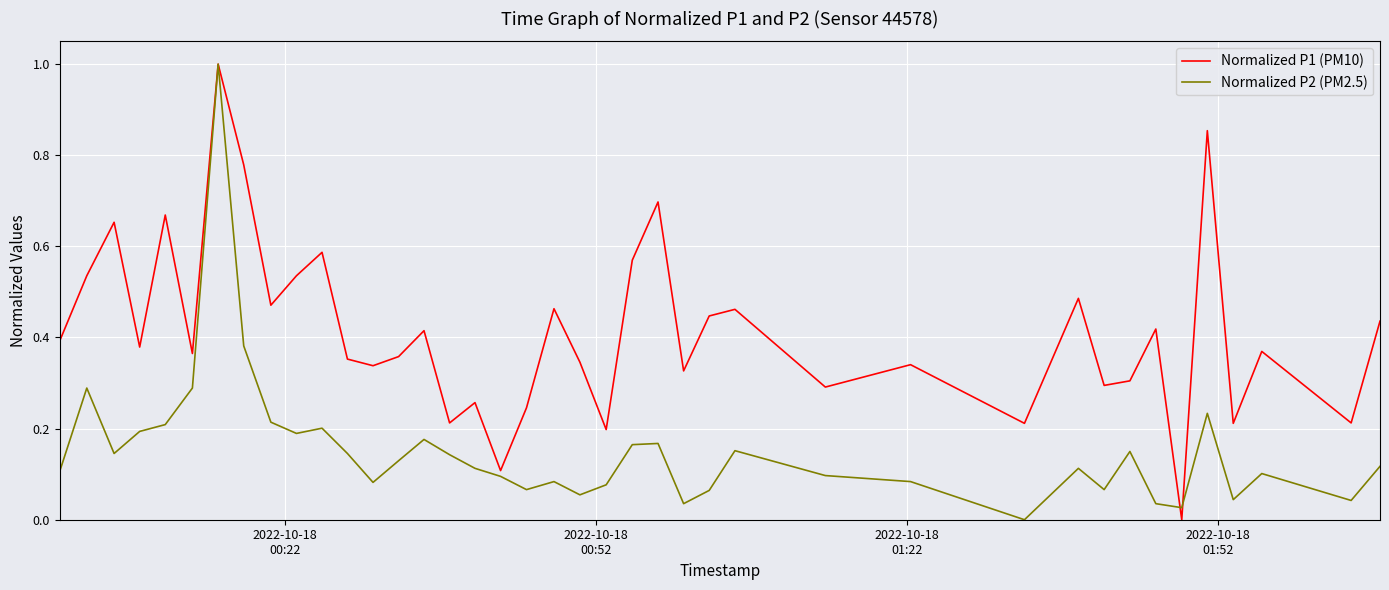

Rank the series by their average value, from highest to lowest.

Normalized P1 (PM10), Normalized P2 (PM2.5)